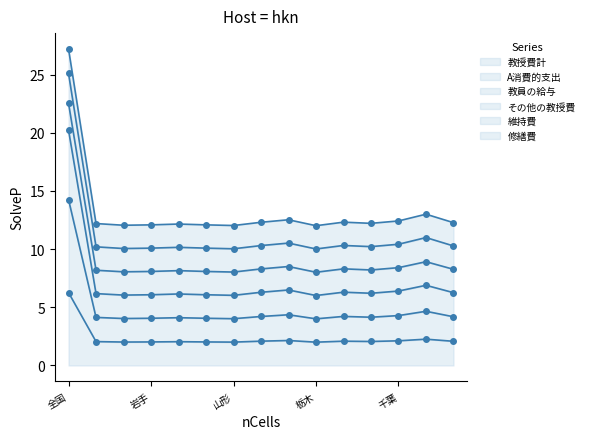

What is the difference between the second highest and minimum values in the その他の教授費 series?

1.0